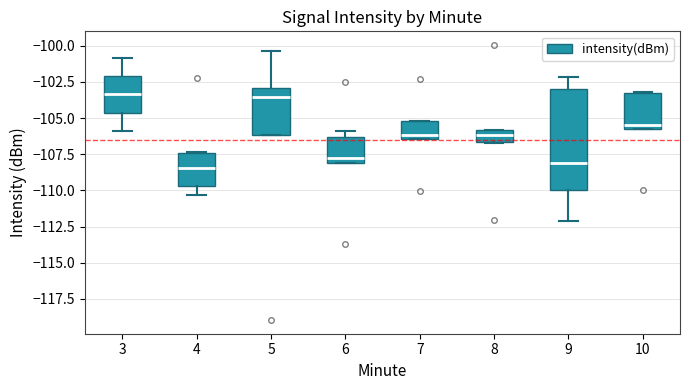

Reading left to right, transcribe this box plot: for each box, give where its median line is, the range the box spans, and where its two whiskers end, as read against the y-axis. The values are not printed on the chart, so give them approximately, as read against the axis.

3: median -103.5, box -104.5 to -102.0, whiskers -106.0 to -101.0
4: median -108.5, box -109.5 to -107.5, whiskers -110.5 to -107.5
5: median -103.5, box -106.0 to -103.0, whiskers -106.0 to -100.5
6: median -107.5, box -108.0 to -106.5, whiskers -108.0 to -106.0
7: median -106.0, box -106.5 to -105.0, whiskers -106.5 to -105.0
8: median -106.0 (inside the box), box -106.5 to -106.0, whiskers -106.5 to -106.0
9: median -108.0, box -110.0 to -103.0, whiskers -112.0 to -102.0
10: median -105.5 (just above the box's lower edge), box -105.5 to -103.5, whiskers -105.5 to -103.0